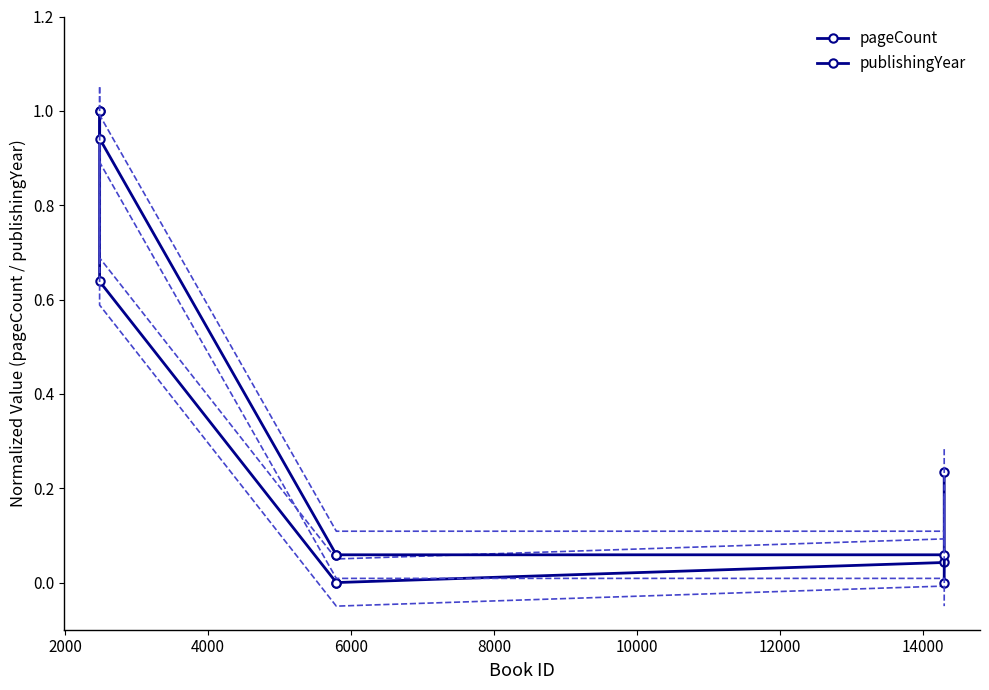

Is the value of pageCount at 8000 greater than the value of publishingYear at 2000?

No